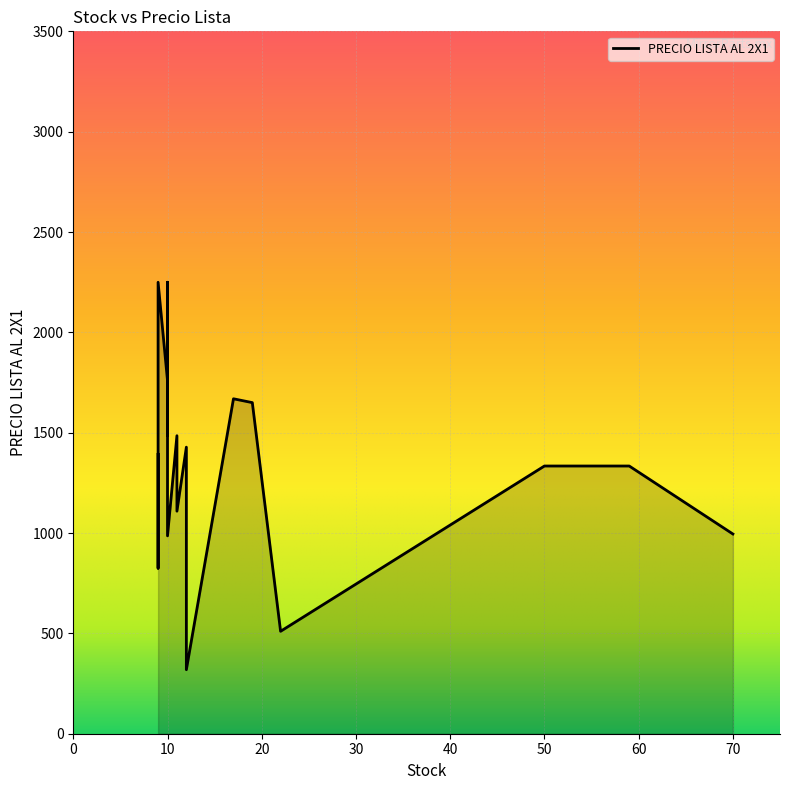

What is the value of the 15th point from the left?

824.8